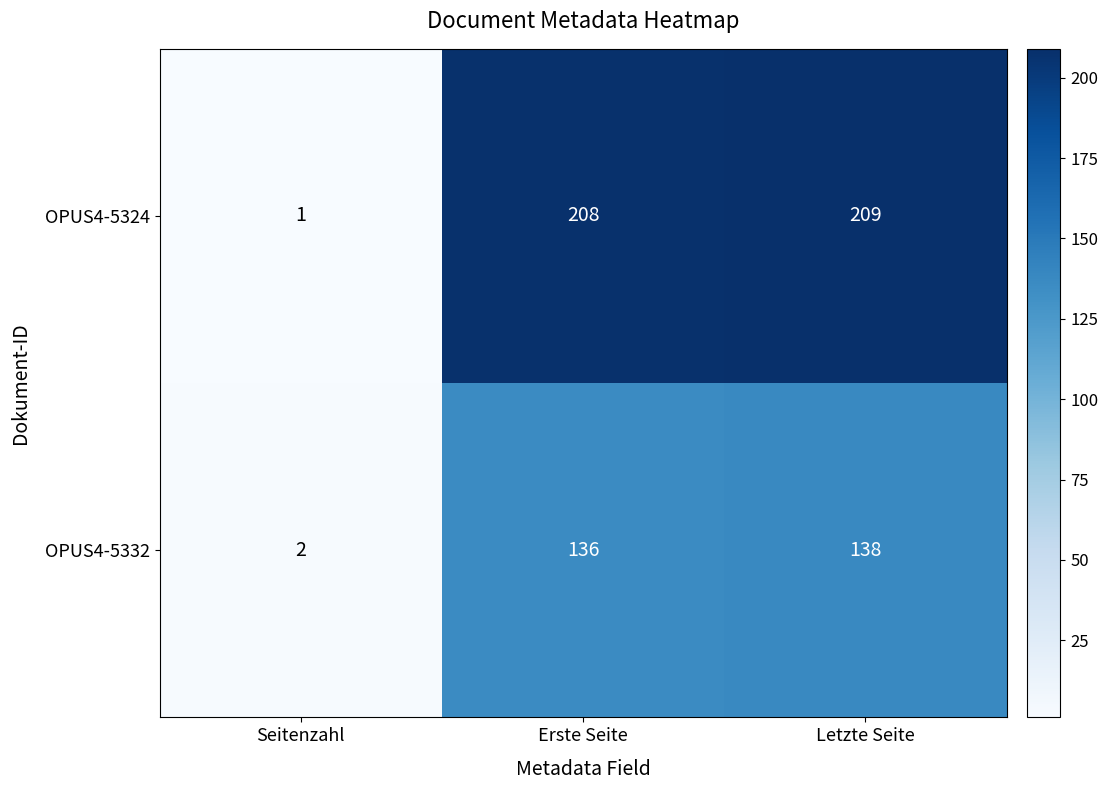

What is the sum of all OPUS4-5332 values?

276